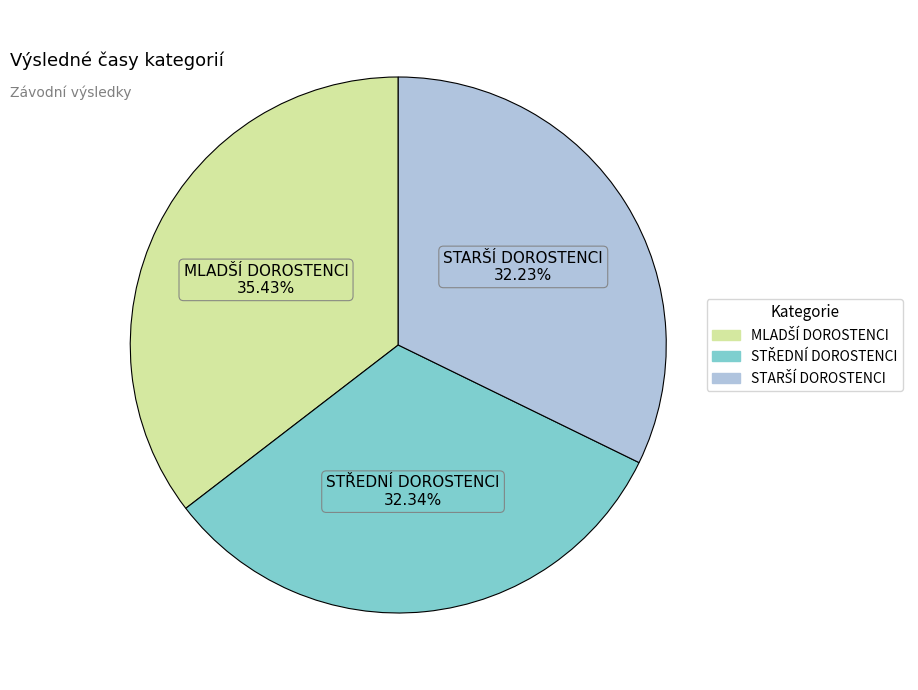

Is there any slice that represents more than half of the pie?

No